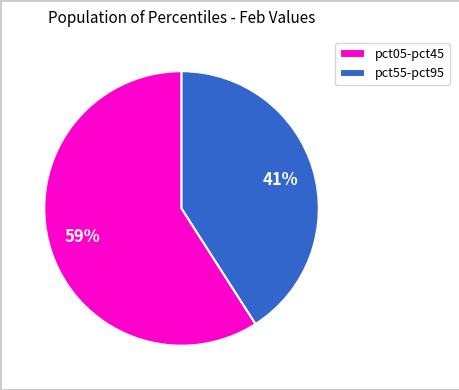

Which slice is the largest?

pct05-pct45